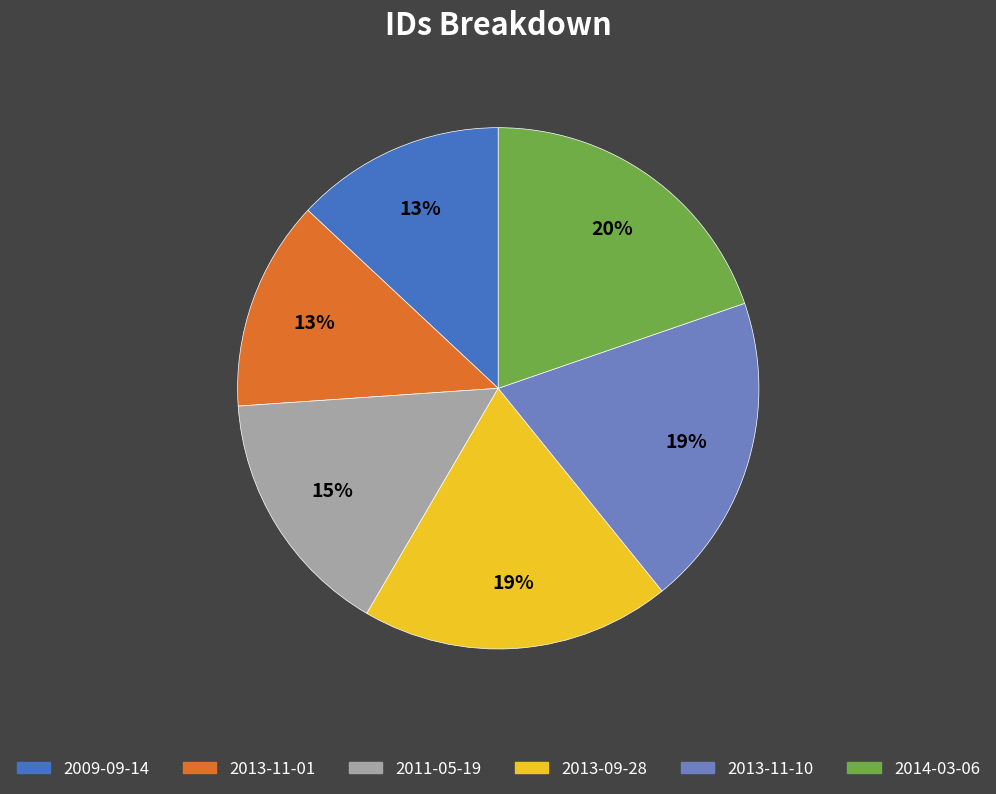

Count the number of slices in the pie.

6